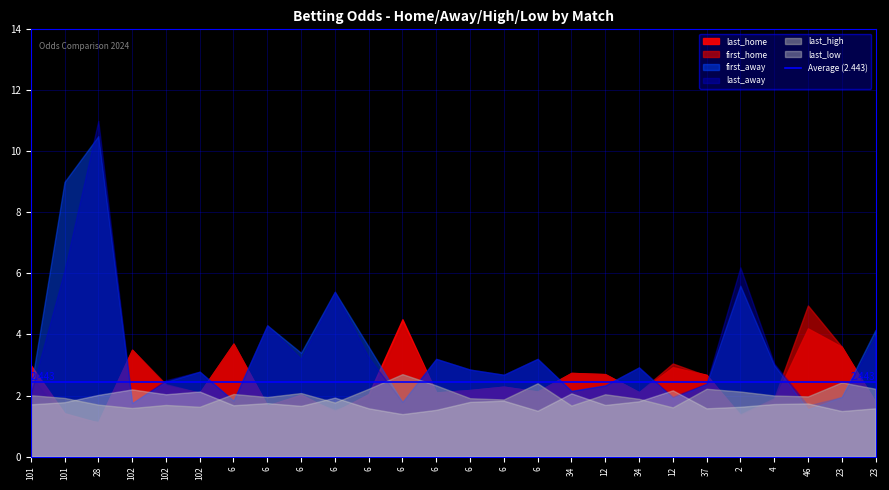

What are all the series names shown in the legend?

last_home, first_home, first_away, last_away, last_high, last_low